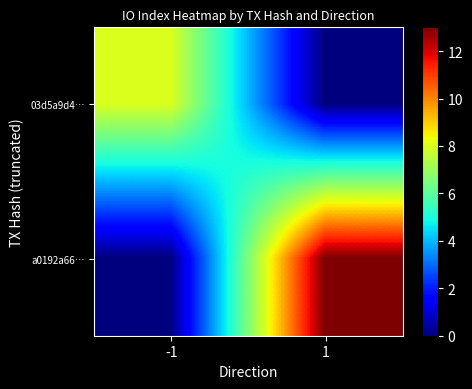

Reading left to right, what are all the values shown in this chart?

03d5a9d4…: -1=8	1=0
a0192a66…: -1=0	1=13